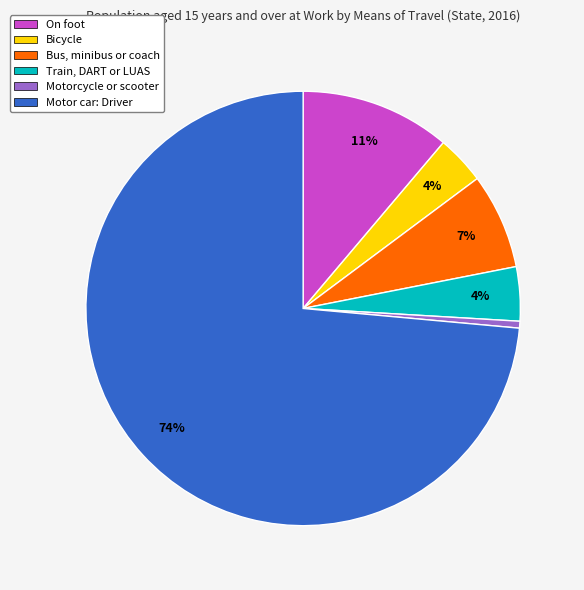

Which slice is the smallest?

Motorcycle or scooter